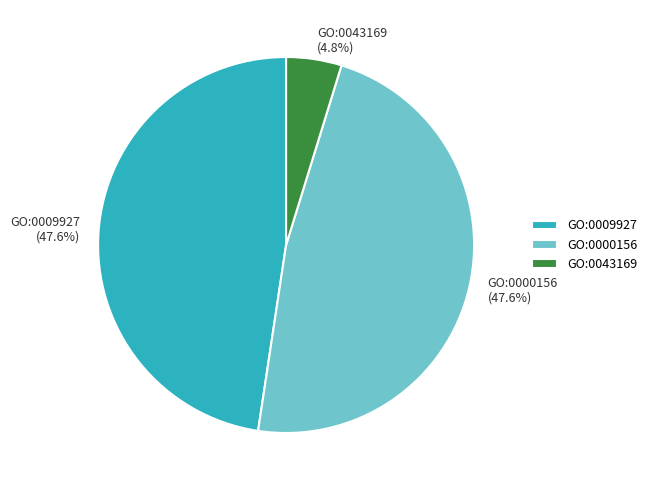

Which has a higher value, GO:0009927 or GO:0043169?

GO:0009927